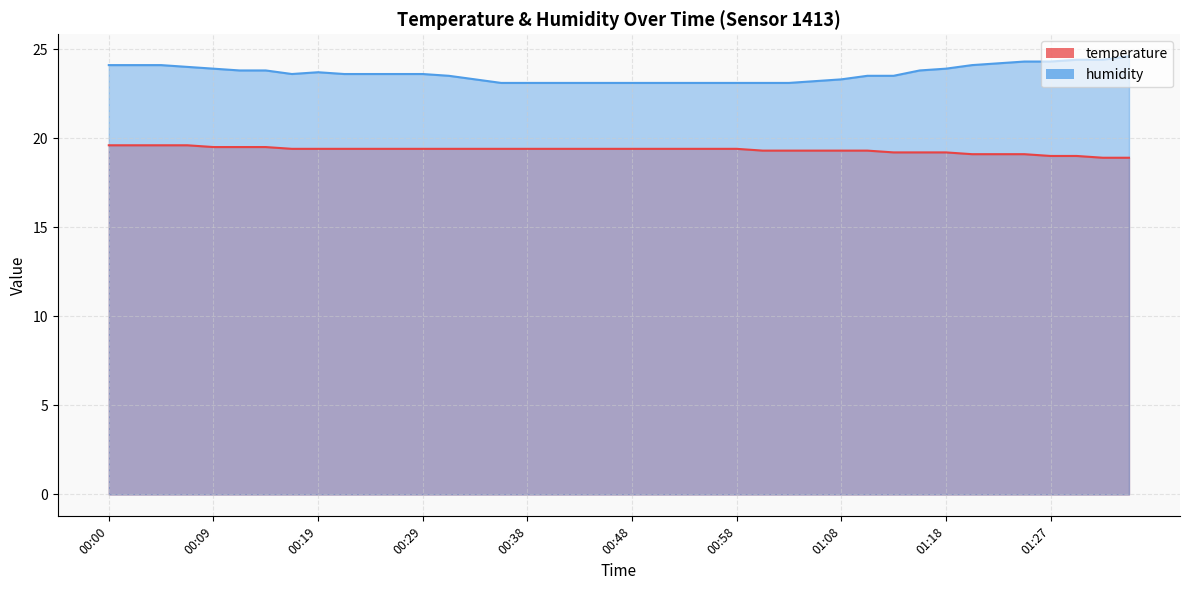

What are all the series names shown in the legend?

temperature, humidity